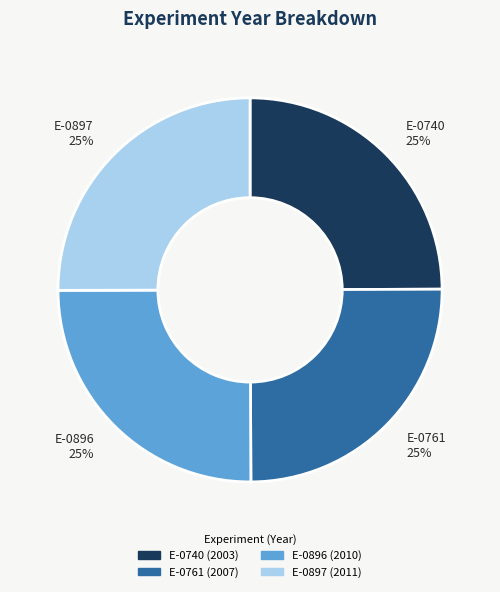

What percentage is the E-0897 slice, to the nearest percent?

25%